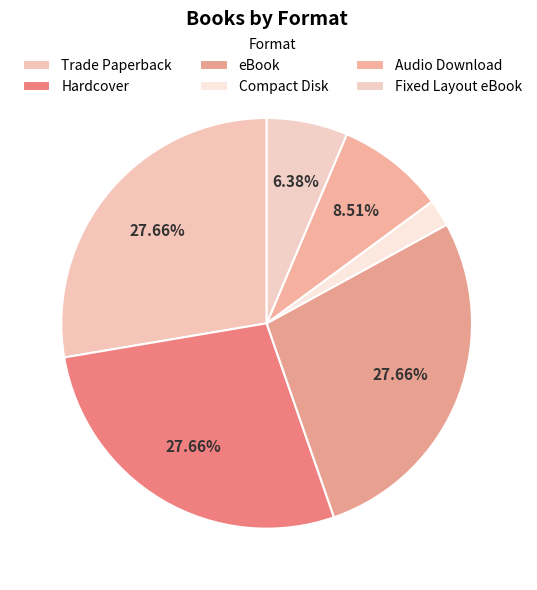

To the nearest percent, what percentage of the pie is Fixed Layout eBook?

6%